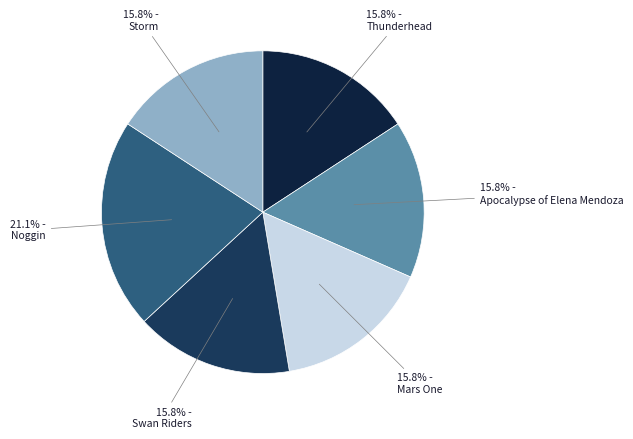

How many segments does this pie chart have?

6